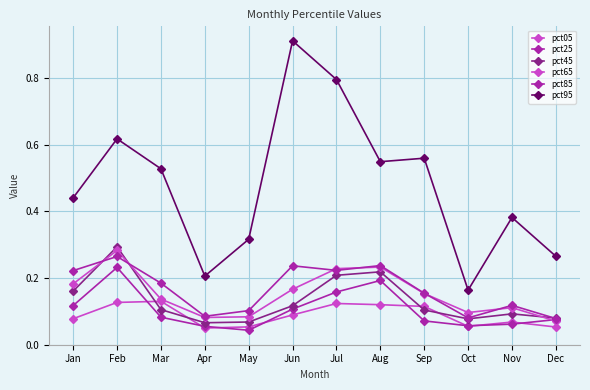

List the series in order of their peak value, lowest first.

pct05, pct25, pct85, pct65, pct45, pct95